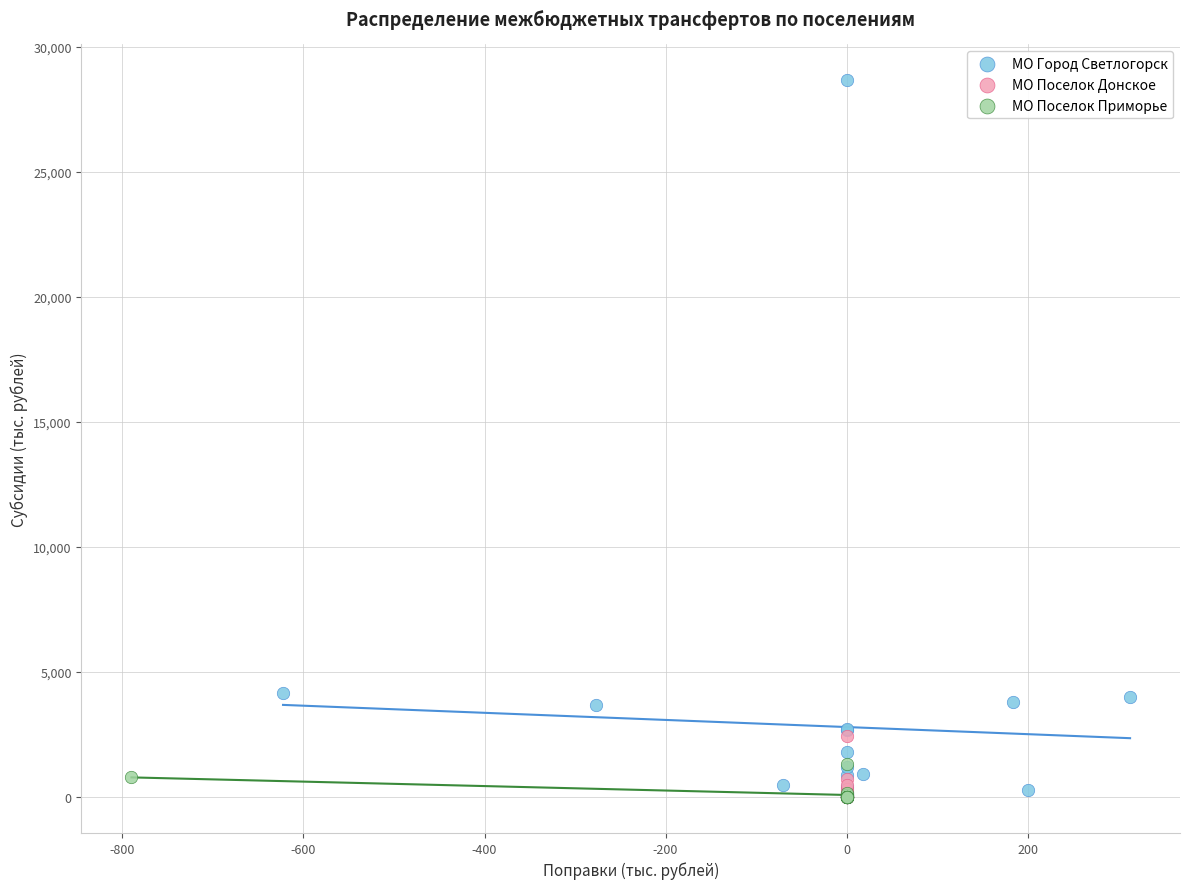

Which series has the largest Y range (max minus min)?

МО Город Светлогорск